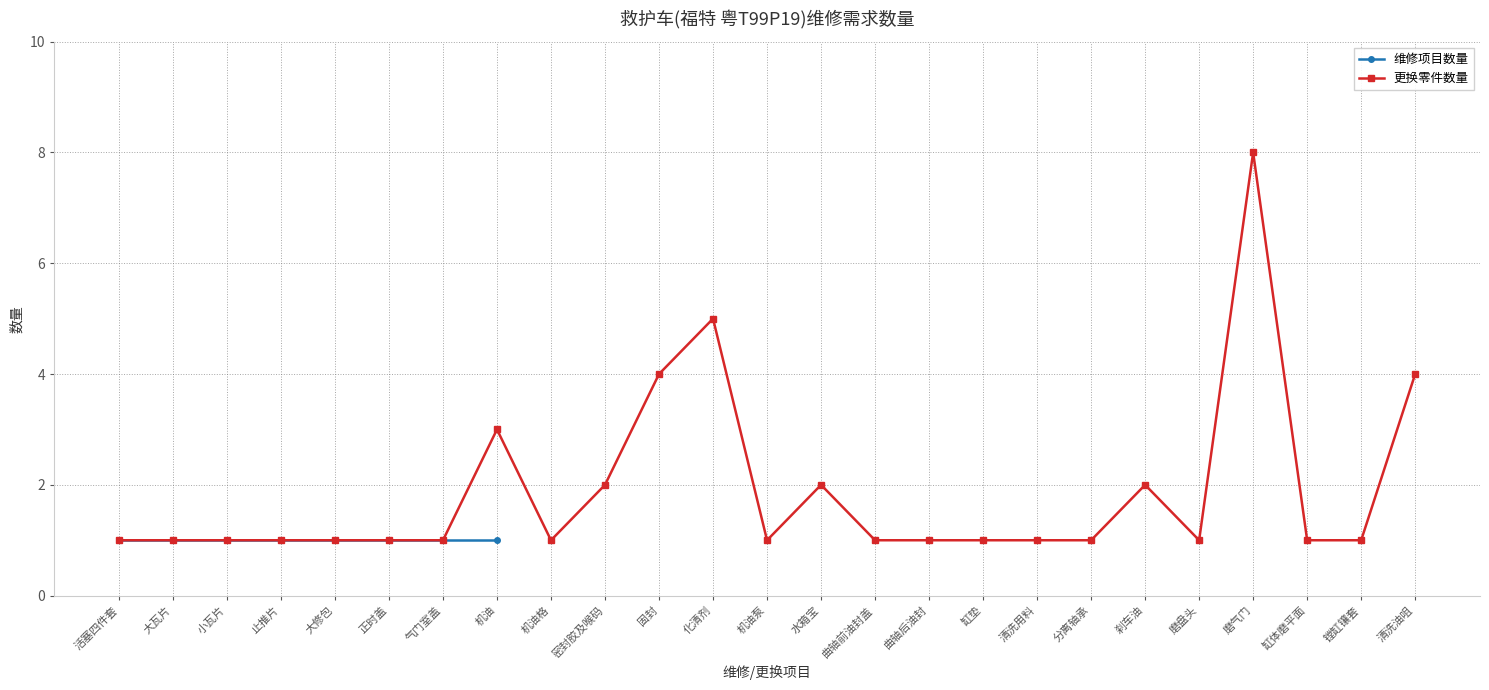

What is the average value?

2